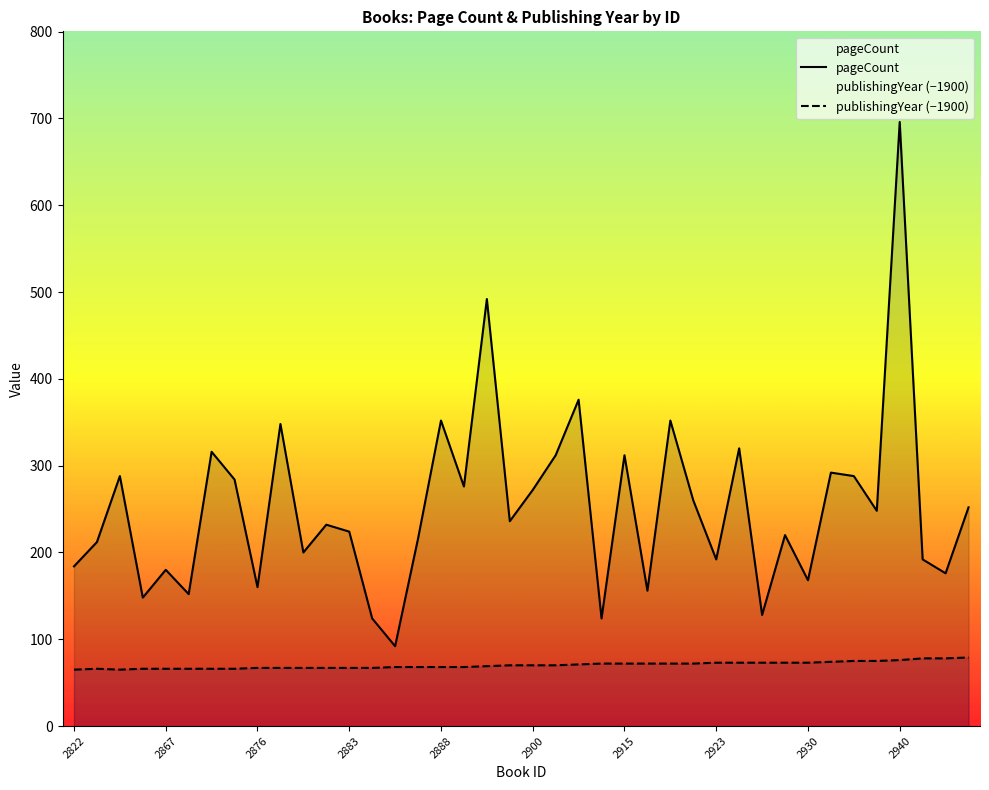

How many values in the publishingYear (−1900) series are below 70?

19